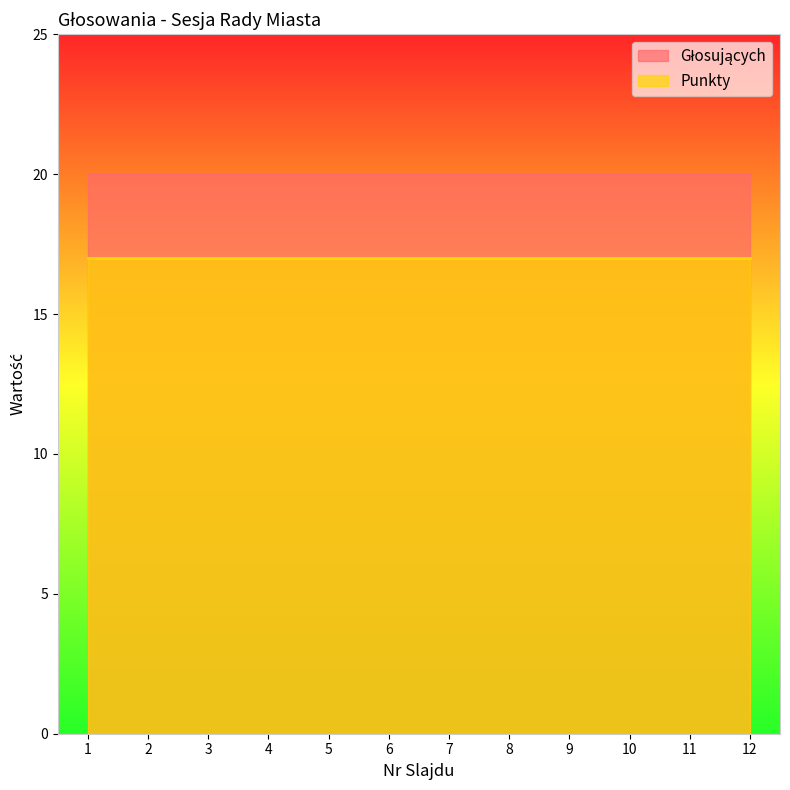

True or false: Punkty has more than 0 points higher than both neighbors.

False